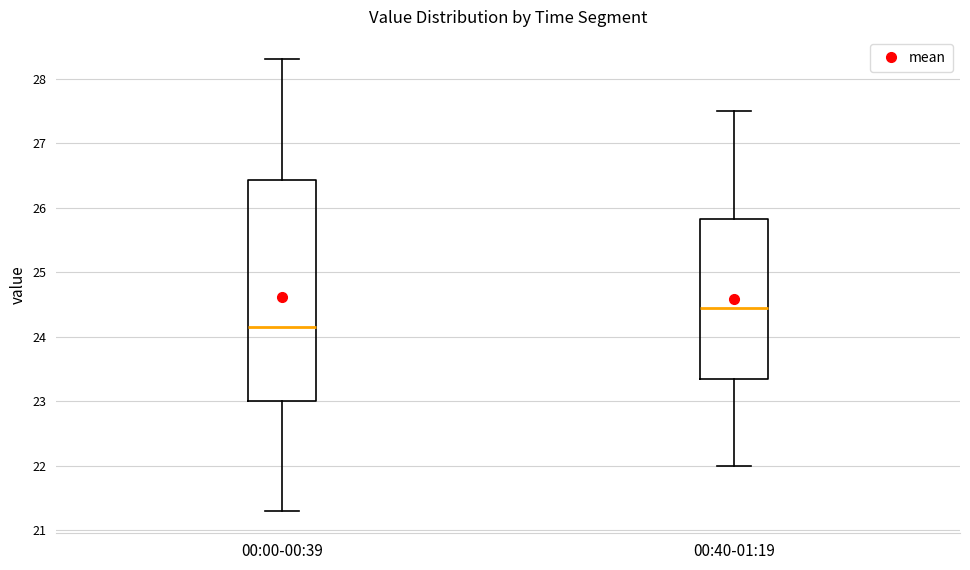

Reading left to right, transcribe this box plot: for each box, give where its median line is, the range the box spans, and where its two whiskers end, as read against the y-axis. The values are not printed on the chart, so give them approximately, as read against the axis.

00:00-00:39: median 24.2, box 23.0 to 26.4, whiskers 21.3 to 28.3
00:40-01:19: median 24.5, box 23.4 to 25.8, whiskers 22.0 to 27.5